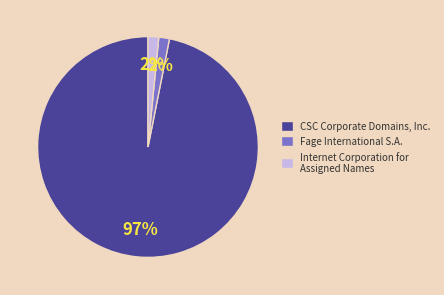

Combined, do Internet Corporation for Assigned Names and Fage International S.A. account for over 50%?

No